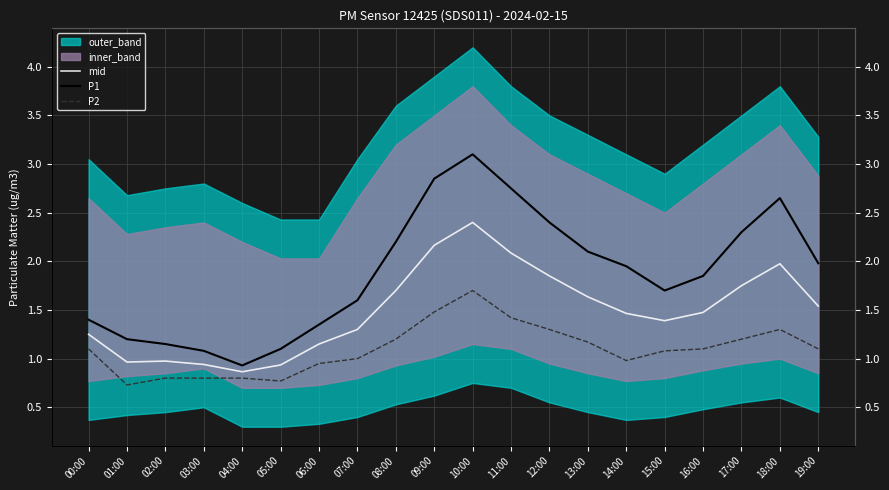

What is the difference between the maximum and minimum values in the P2 series?

1.0